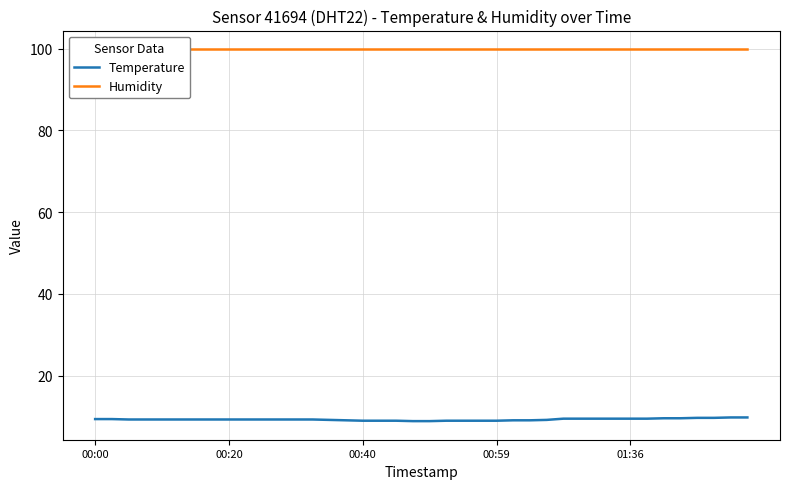

True or false: Temperature has a value of 9.3 at 9.

True